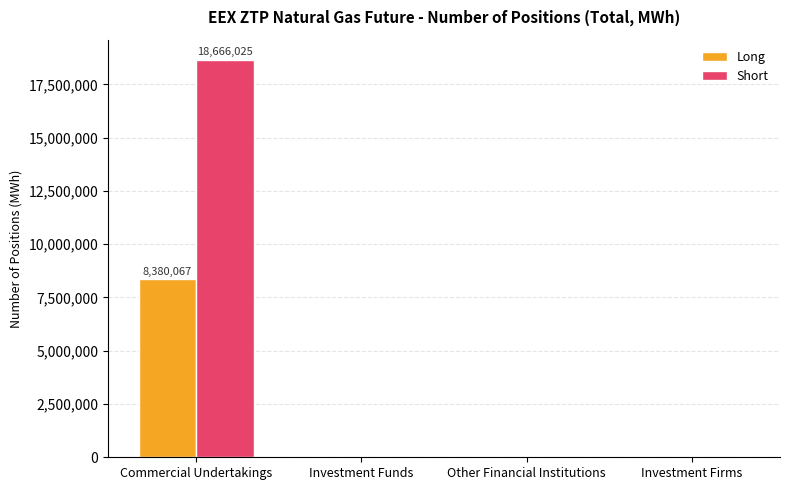

Which series changed the most between Commercial Undertakings and Investment Firms?

Short